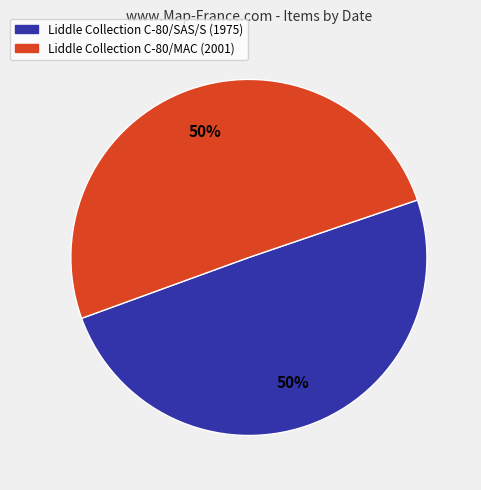

To the nearest percent, what portion does Liddle Collection C-80/MAC represent?

50%